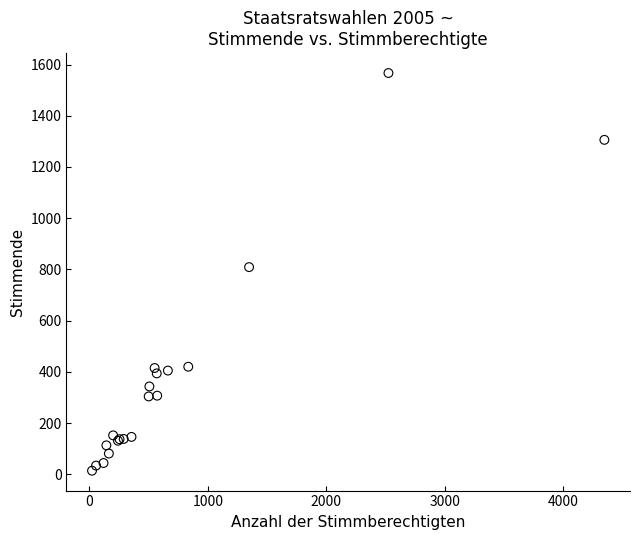

What Y value in the scatter plot is closest to 790?

809